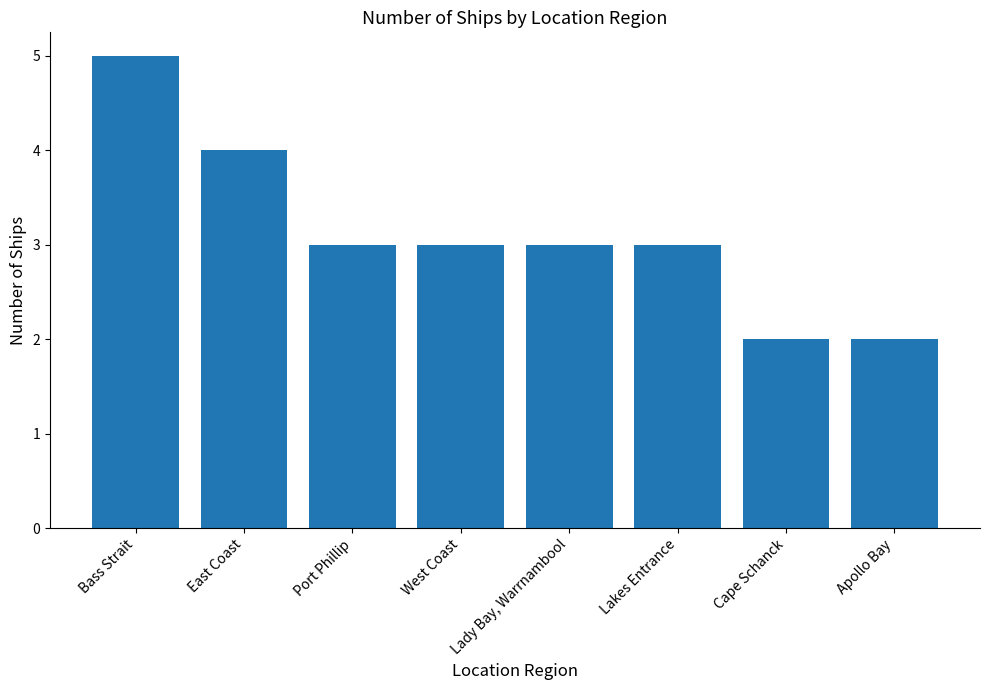

Does the chart contain stacked bars?

No